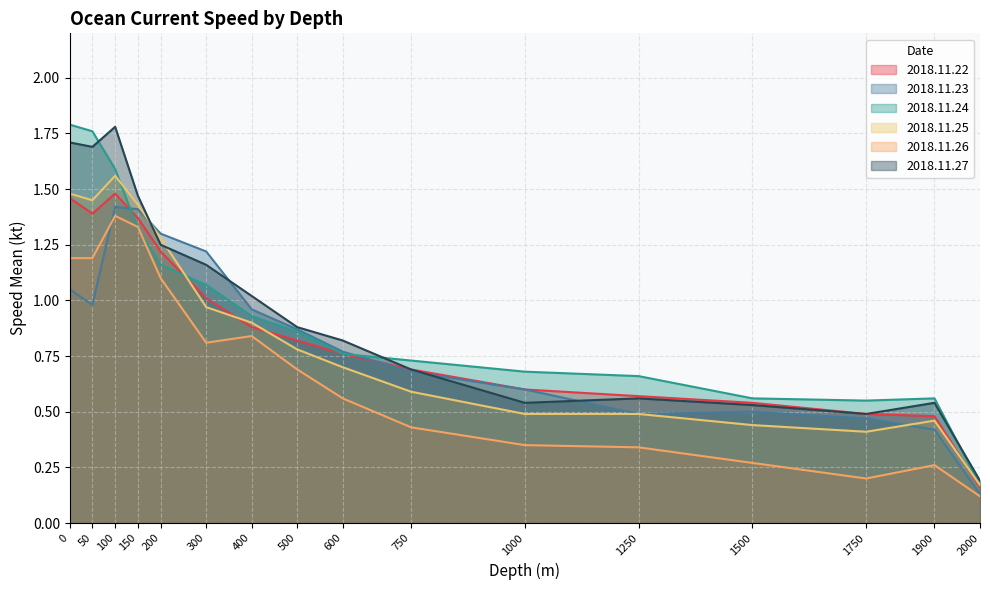

Which series has the largest range (max minus min)?

2018.11.24